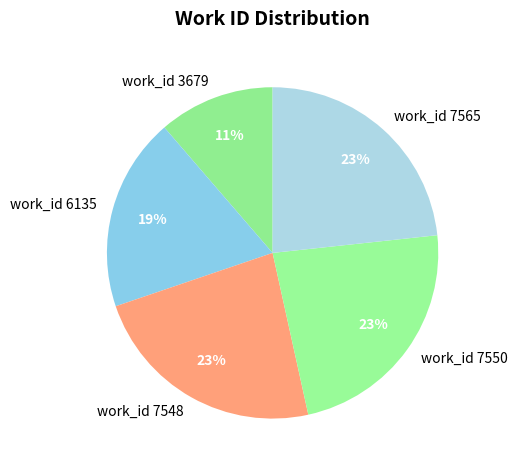

How many slices are in this pie chart?

5